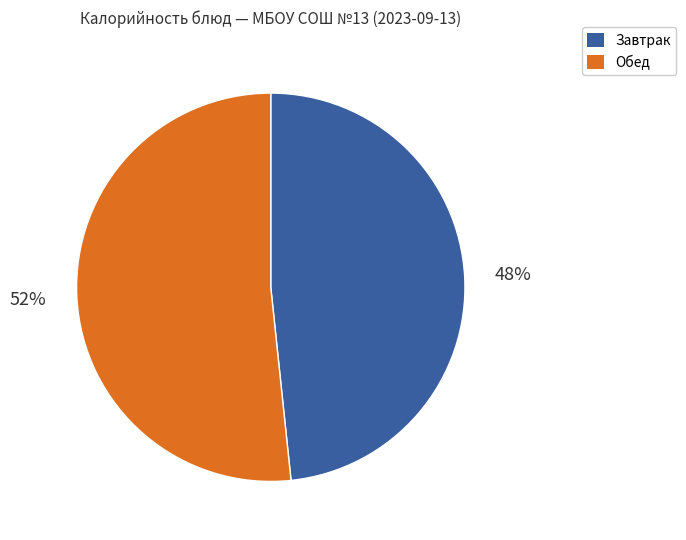

Is there any slice that represents more than half of the pie?

Yes